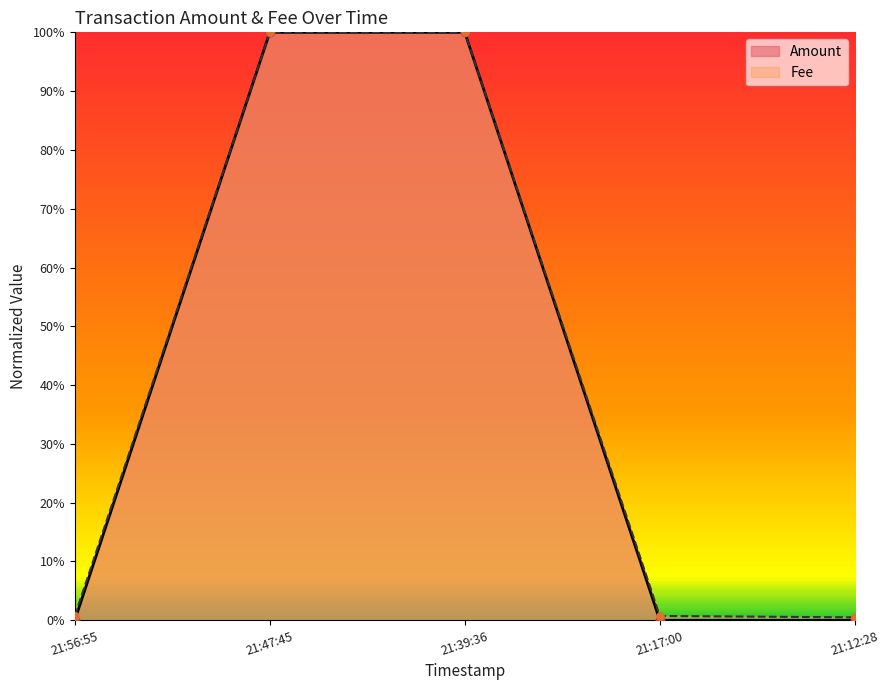

What is the total value across all series at 21:47:45?

2.0